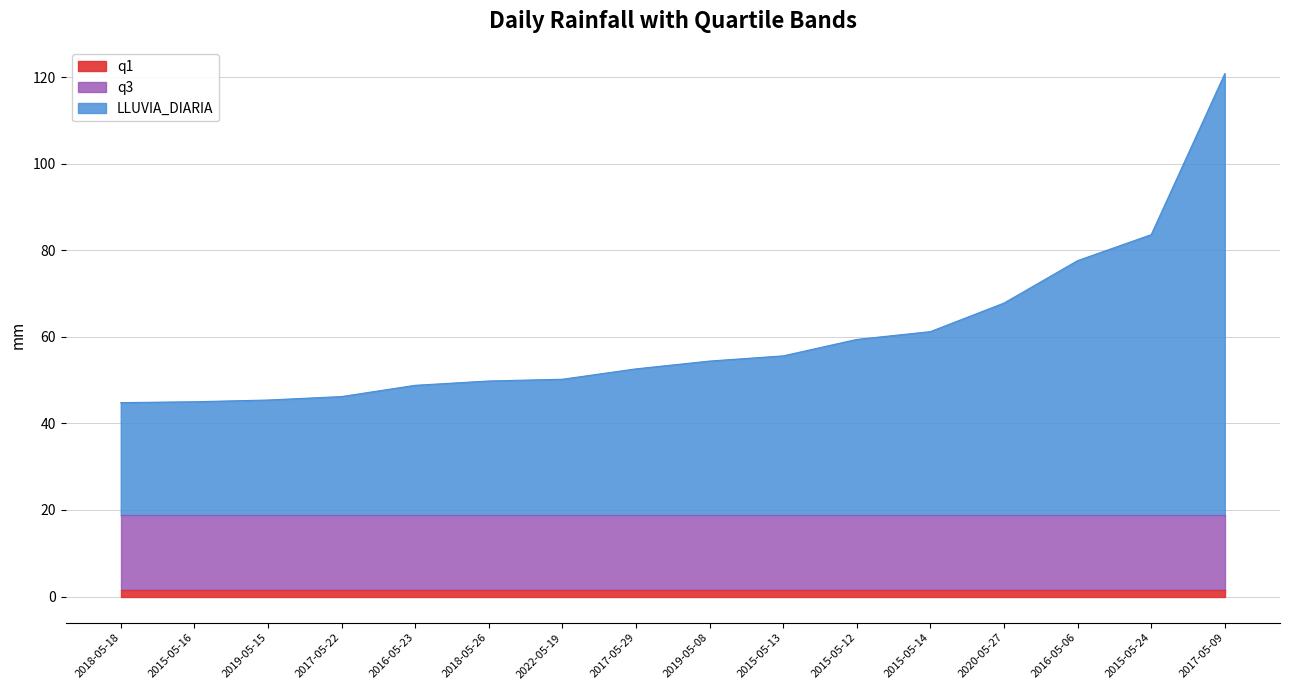

What is the sum of the q1 values at 2015-05-14 and 2015-05-12?

3.2